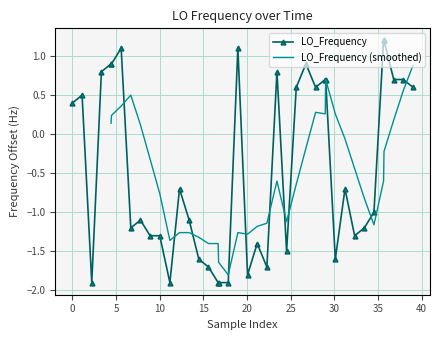

What is the lowest value of the LO_Frequency series?

-1.9